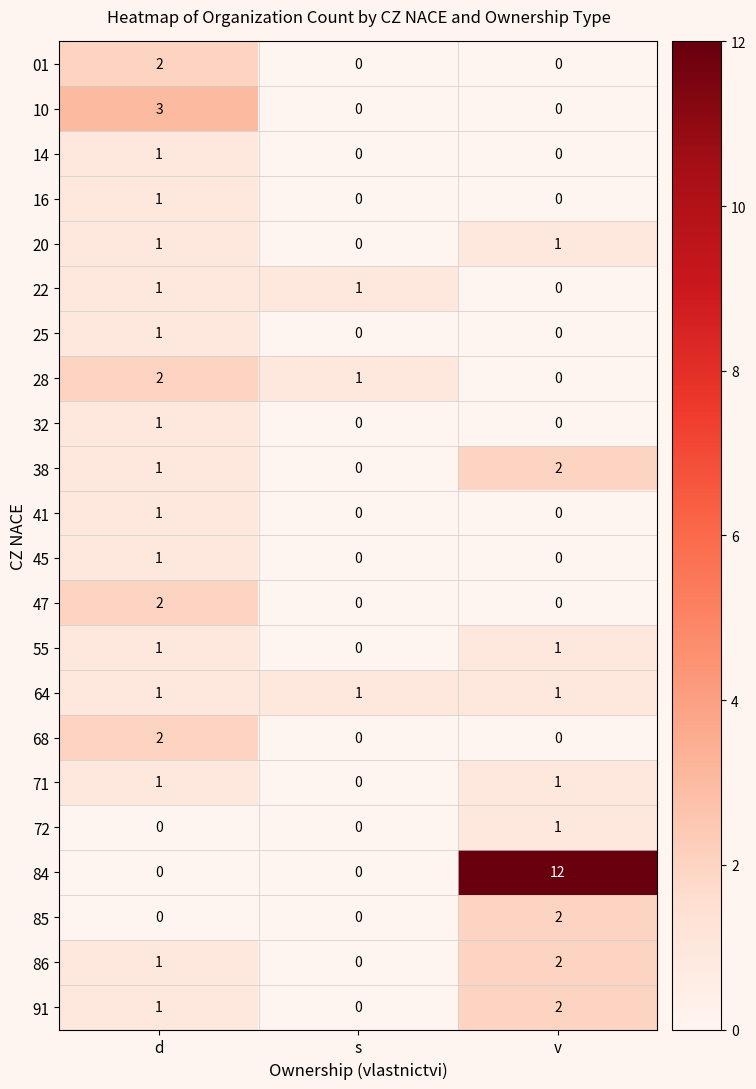

What is the difference between the maximum and minimum values in the 84 series?

12